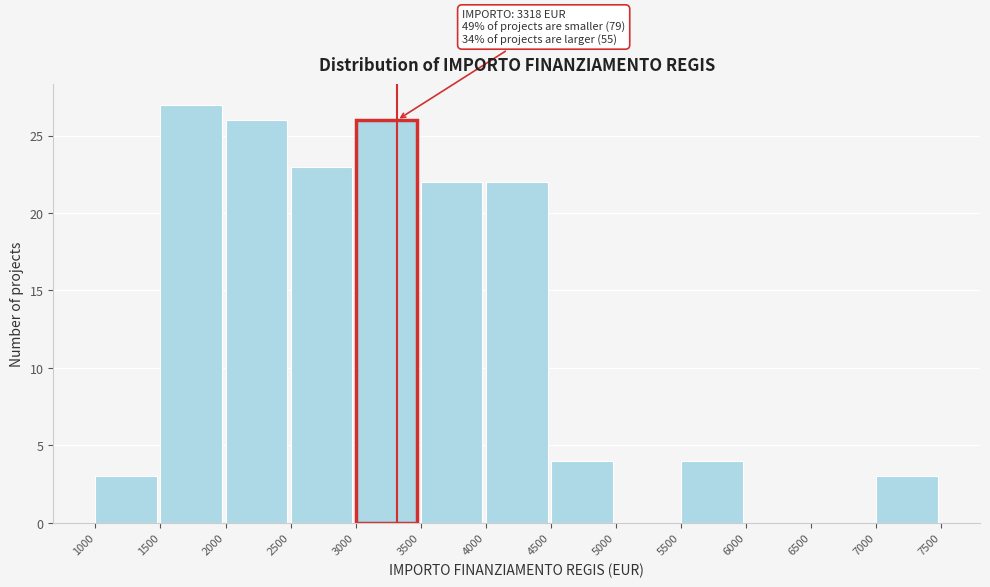

Over which range of the x-axis is the bar tallest?

1500 to 2000